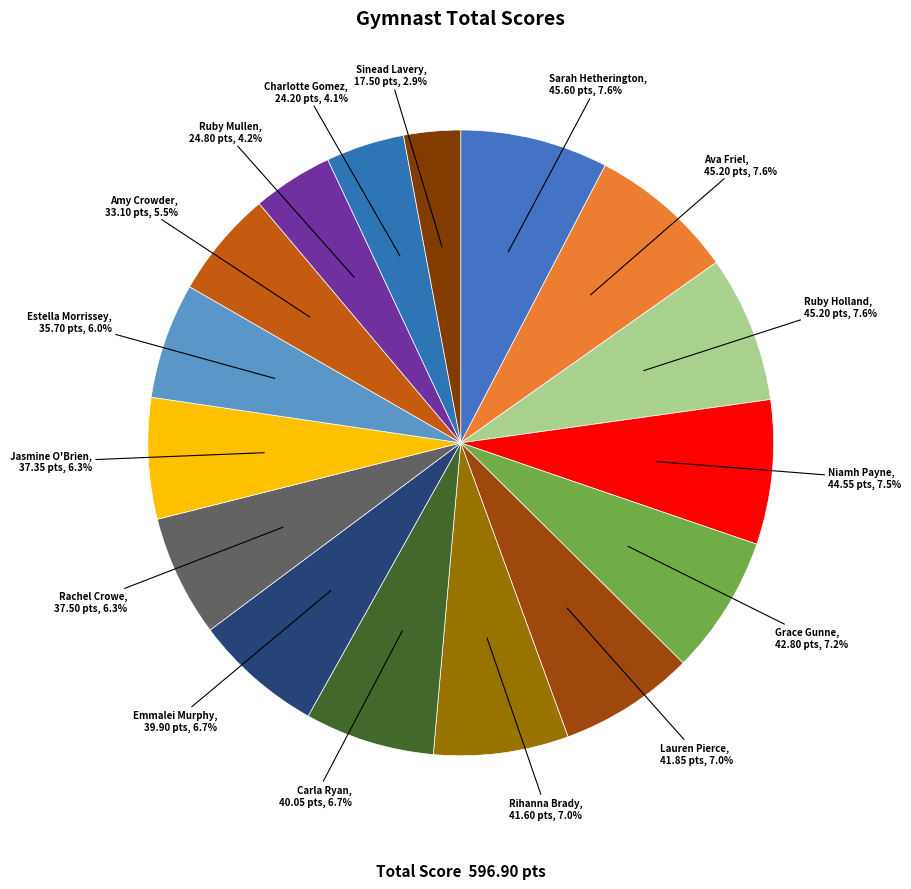

To the nearest percent, what is the difference between the largest and smallest slice percentages?

5%